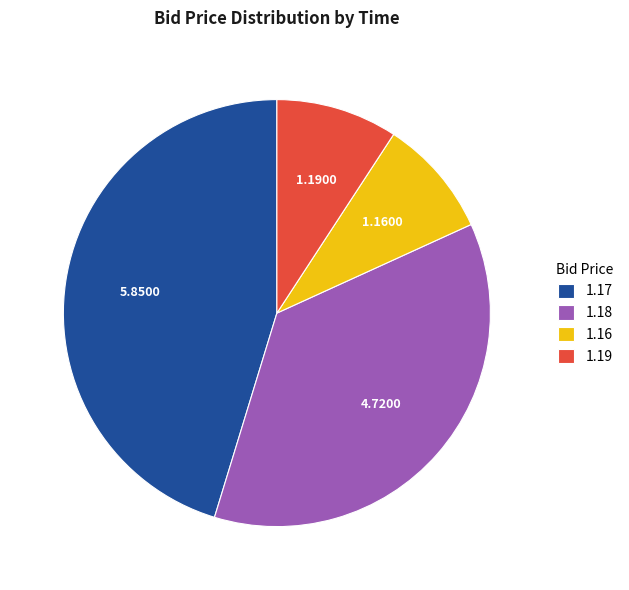

Does 1.18 represent more than half of the total?

No